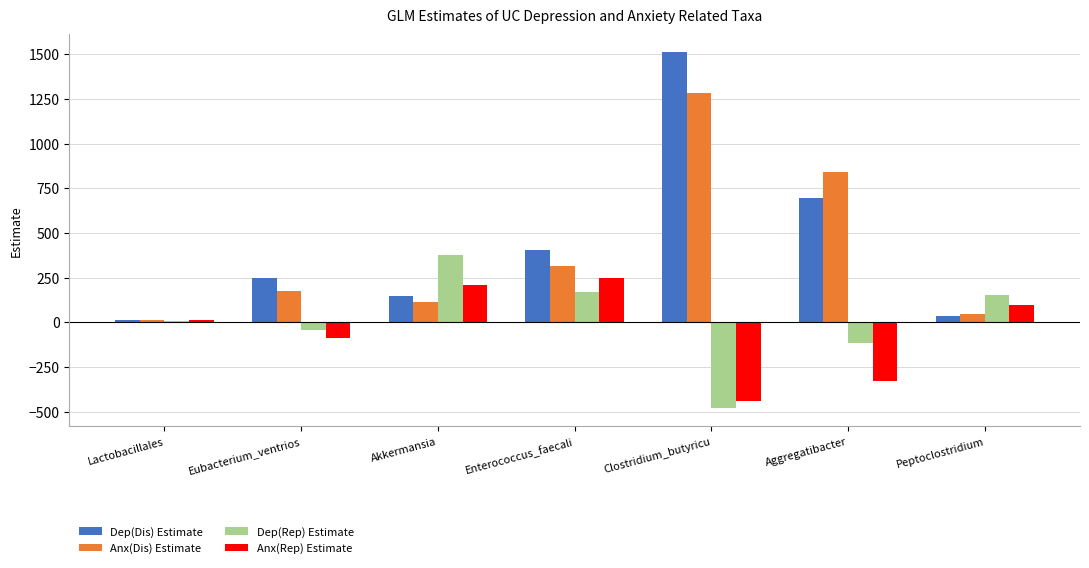

How many data points does each series have?

7